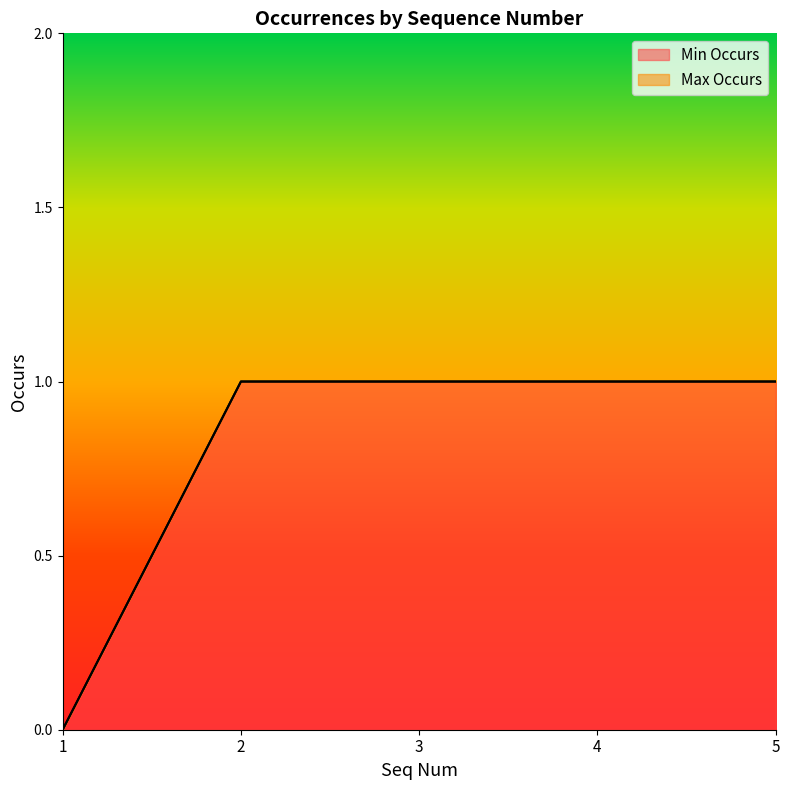

What is the difference between the Max Occurs values at 4 and 1?

1